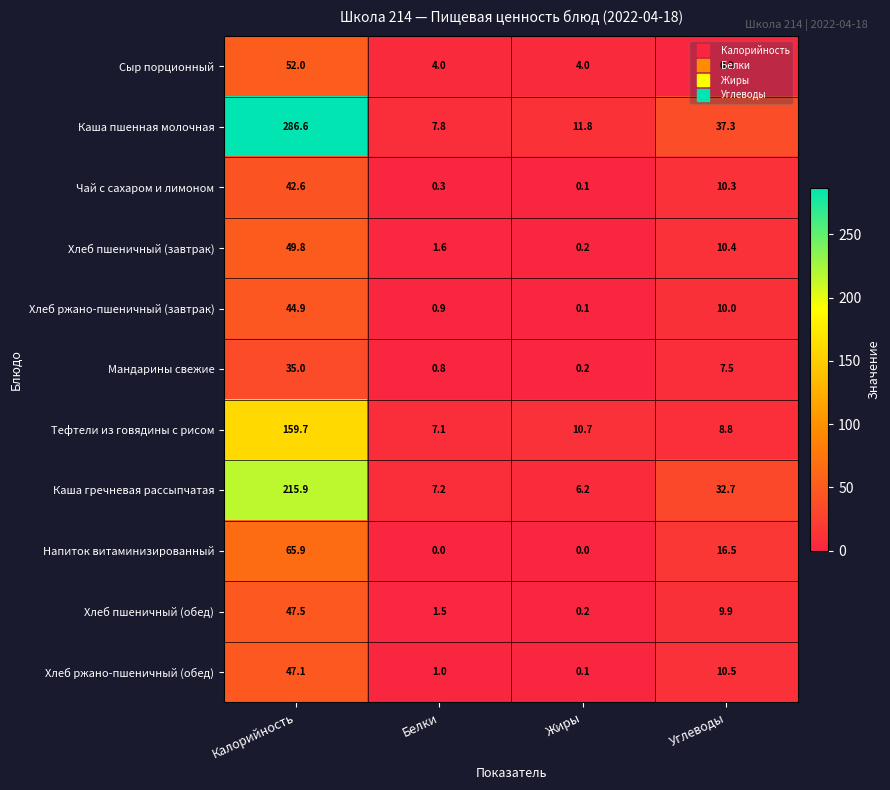

Which series has the largest range (max minus min)?

Каша пшенная молочная